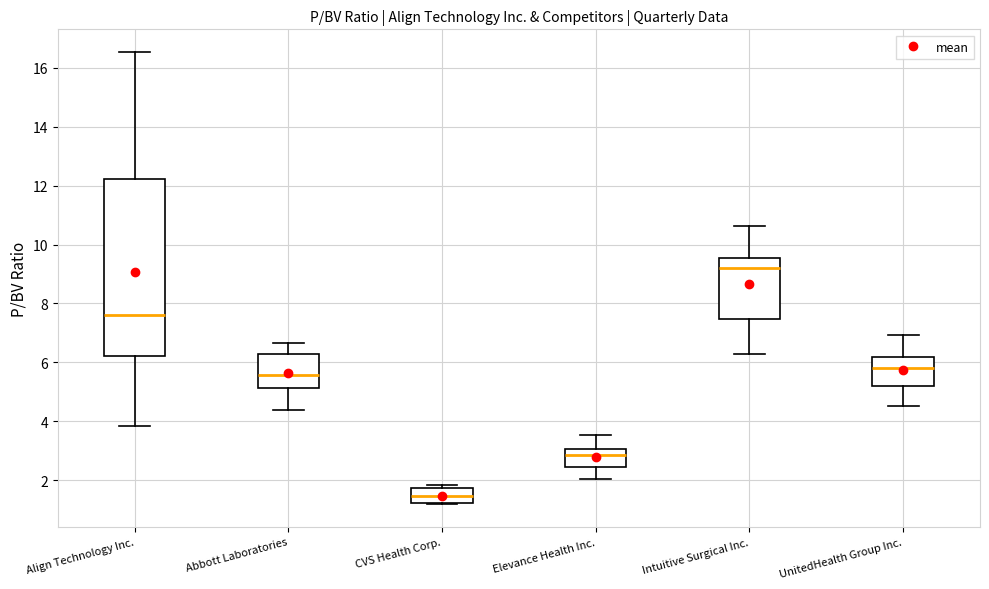

Reading left to right, transcribe this box plot: for each box, give where its median line is, the range the box spans, and where its two whiskers end, as read against the y-axis. The values are not printed on the chart, so give them approximately, as read against the axis.

Align Technology Inc.: median 7.6, box 6.2 to 12.2, whiskers 3.8 to 16.6
Abbott Laboratories: median 5.6, box 5.2 to 6.2, whiskers 4.4 to 6.6
CVS Health Corp.: median 1.4, box 1.2 to 1.8, whiskers 1.2 (just below the box's lower edge) to 1.8 (just above the box's upper edge)
Elevance Health Inc.: median 2.8, box 2.4 to 3.0, whiskers 2.0 to 3.6
Intuitive Surgical Inc.: median 9.2, box 7.4 to 9.6, whiskers 6.2 to 10.6
UnitedHealth Group Inc.: median 5.8, box 5.2 to 6.2, whiskers 4.6 to 7.0